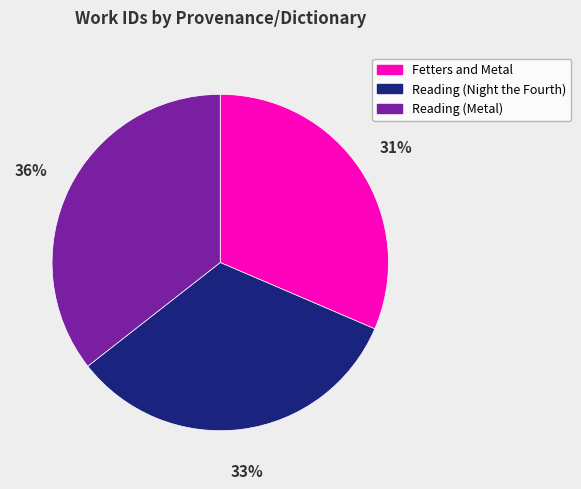

To the nearest percent, what percentage of the pie is Reading (Metal)?

36%